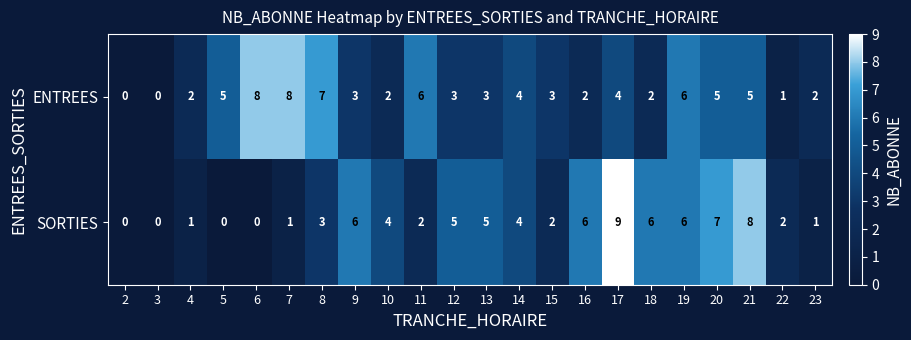

What is the average value of the SORTIES series?

4